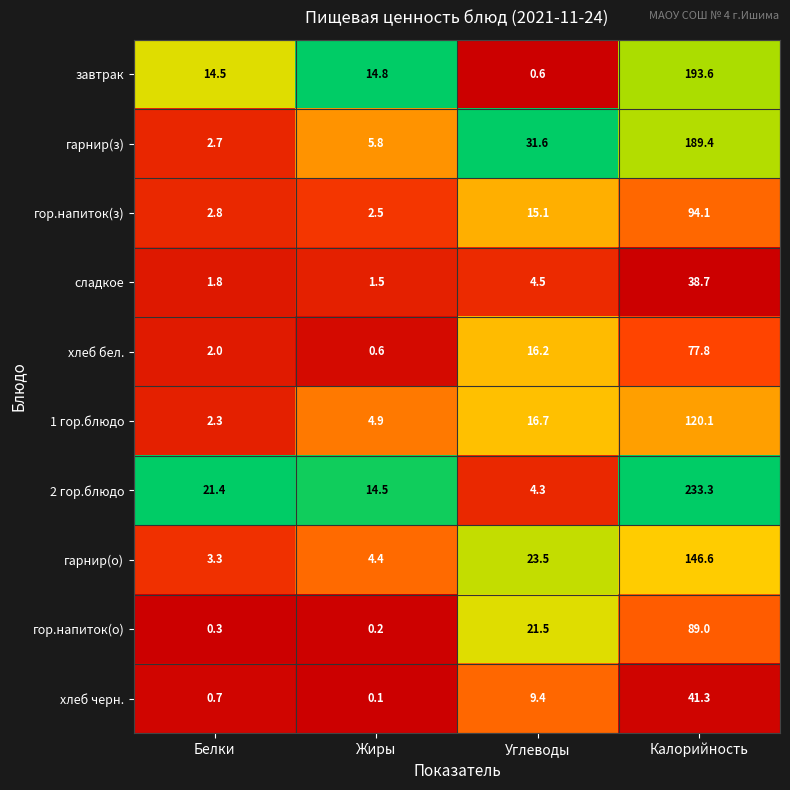

Count the number of data series in this chart.

10